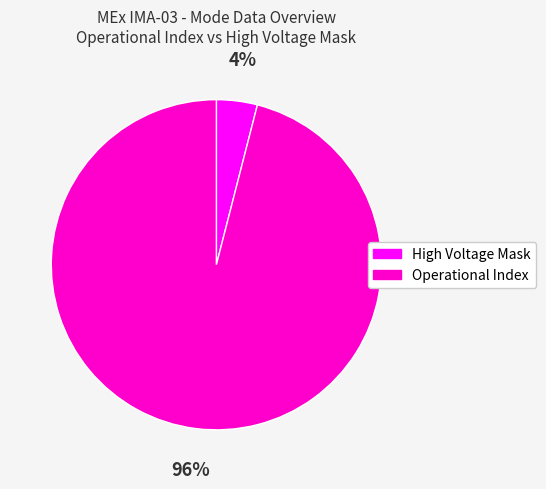

Which slice is the smallest?

High Voltage Mask